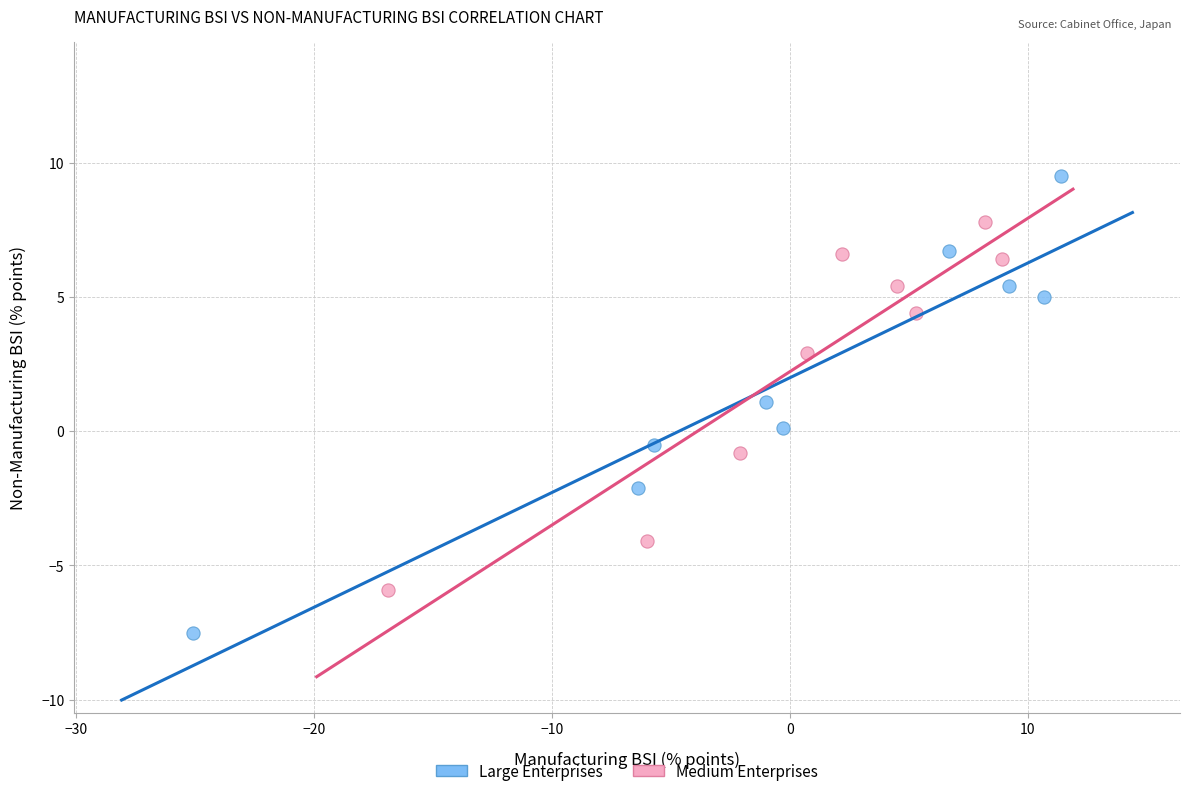

What are all the series names shown in the legend?

Large Enterprises, Medium Enterprises